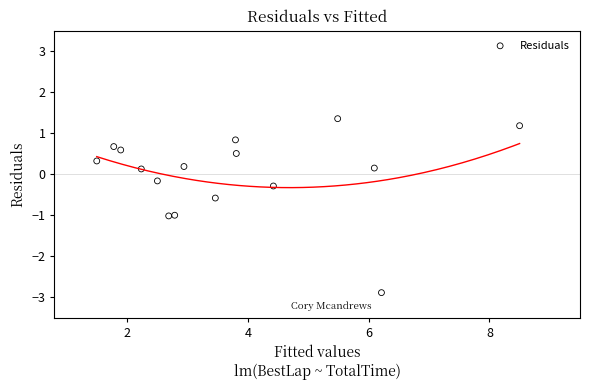

What is the range of X values (max minus min)?

7.0